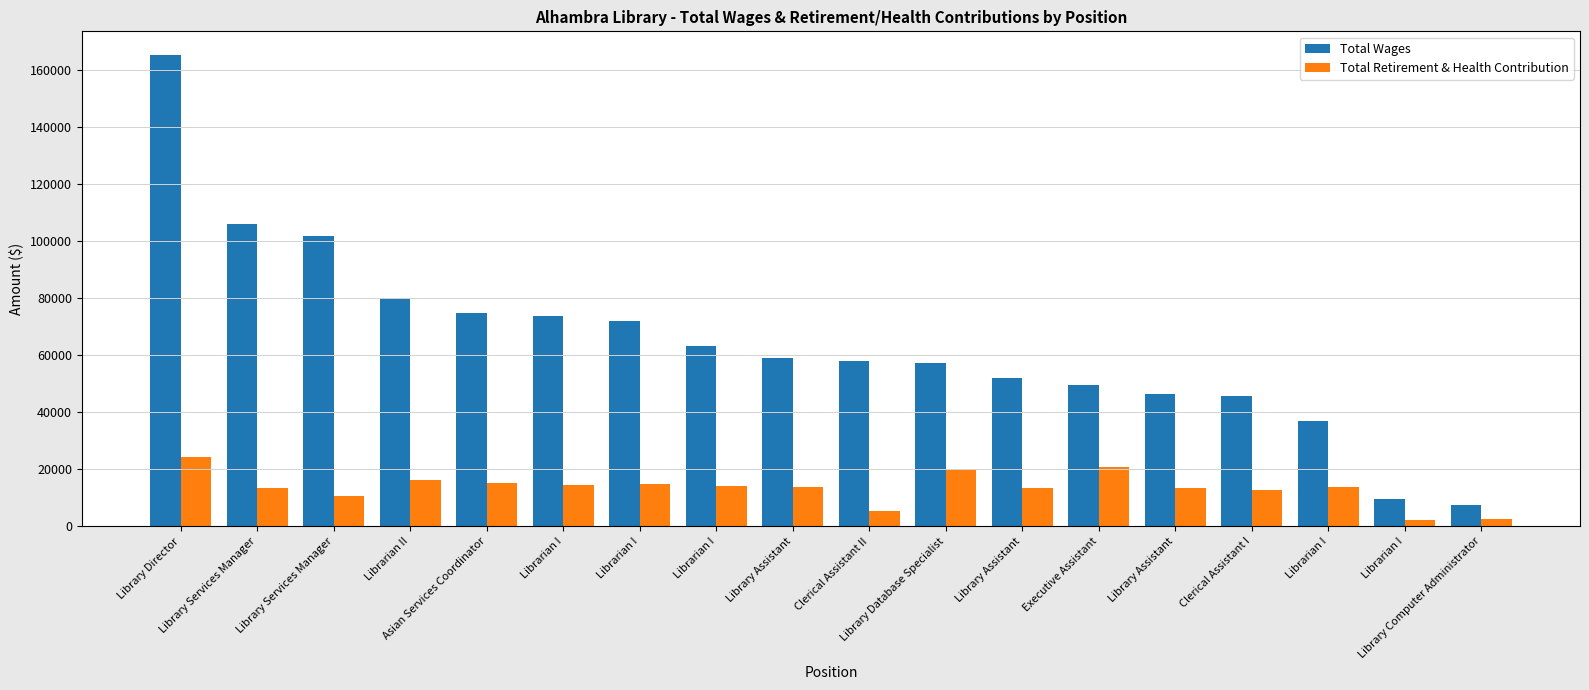

At which category is the sum across all series the highest?

Library Director